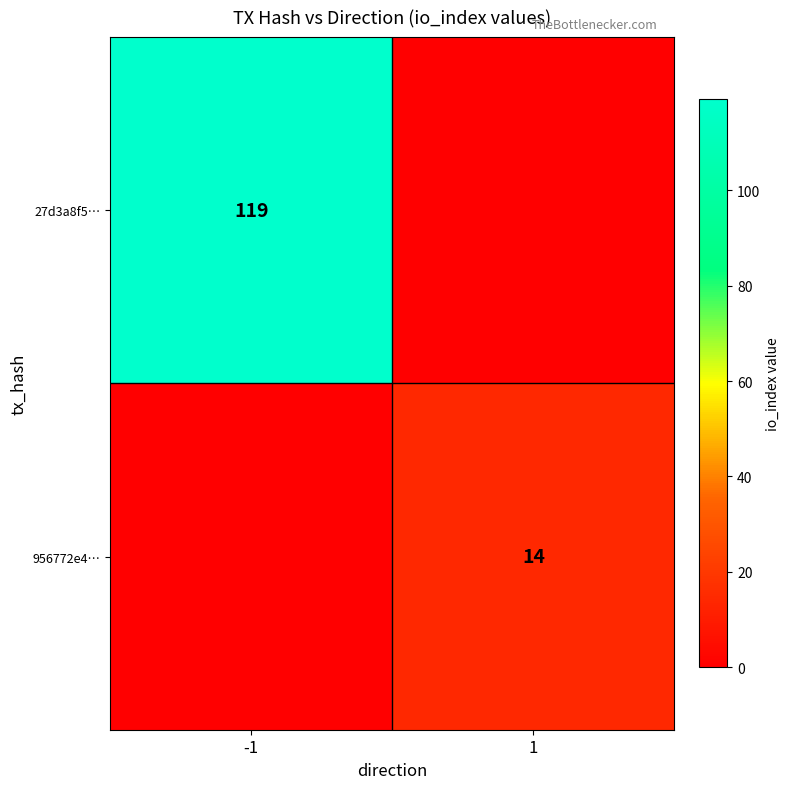

How many data points does each series have?

2